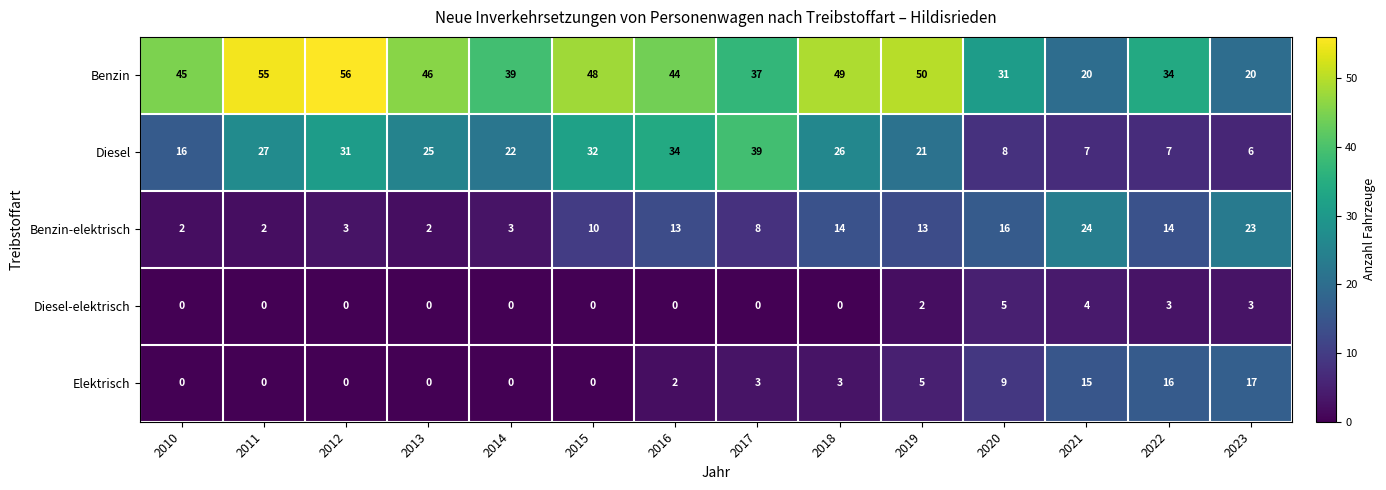

The Benzin-elektrisch series shows 17 at 2015. True or false?

False